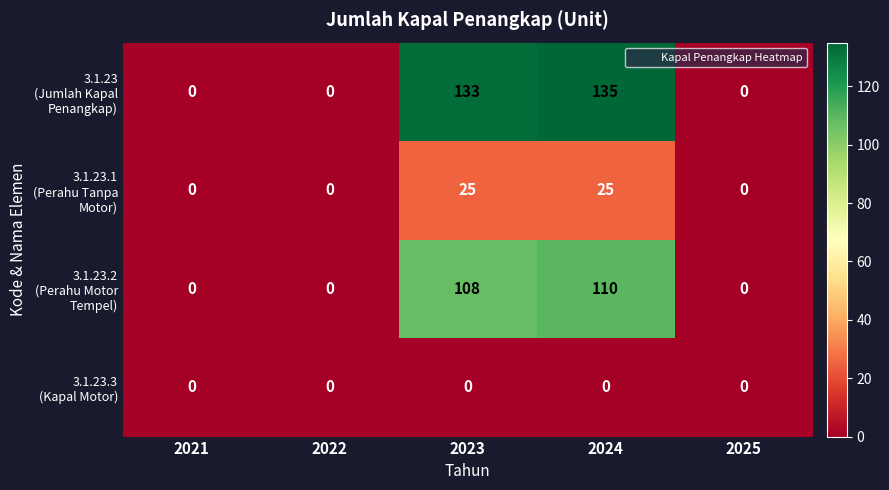

Which category has the highest value across all series?

2024